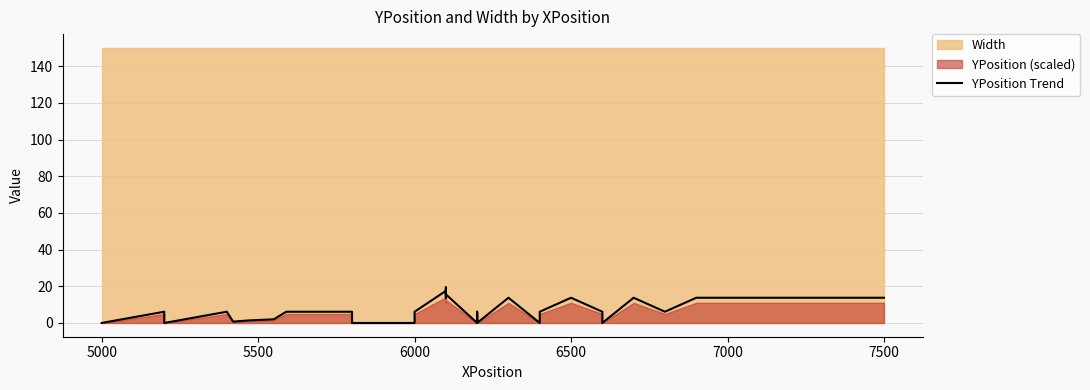

What is the average value?

7.7